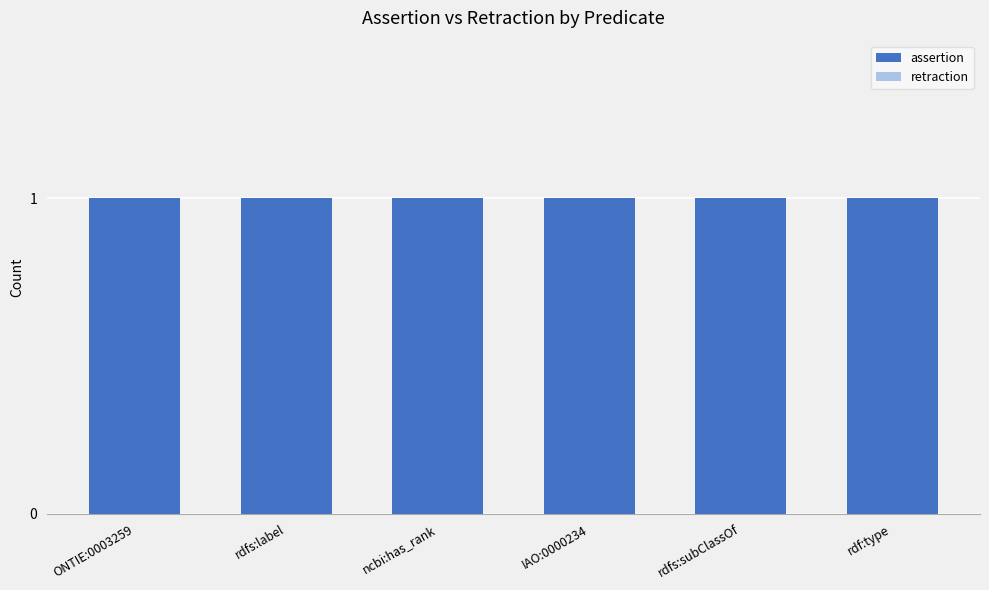

What is the sum of all assertion values?

6